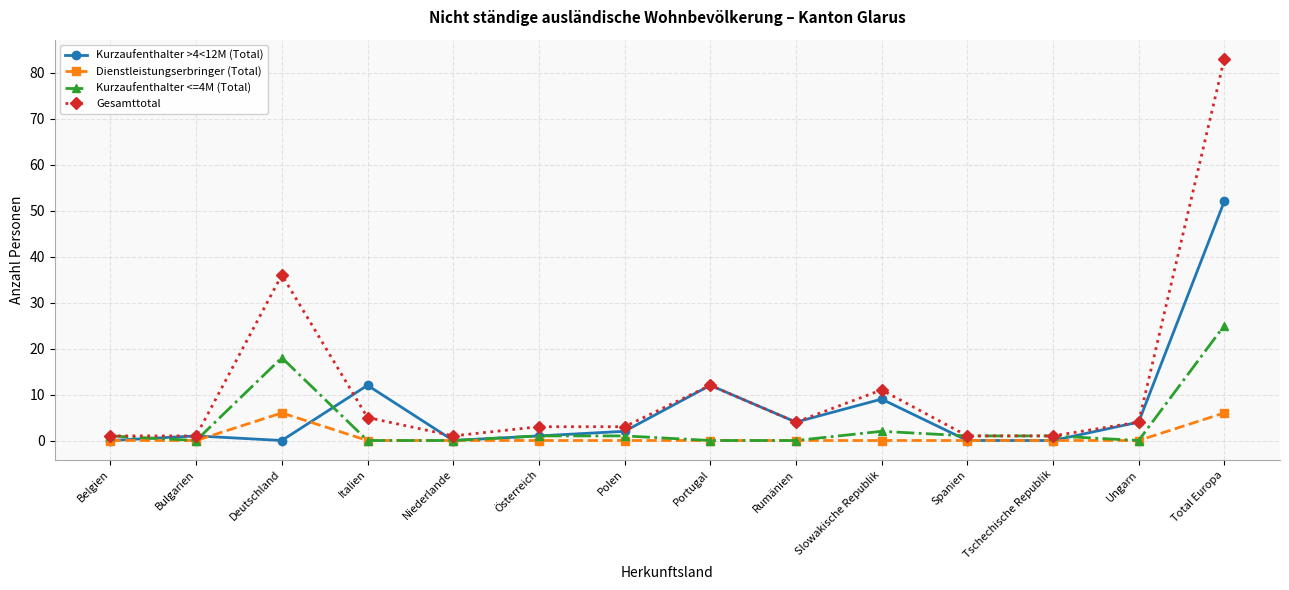

True or false: Kurzaufenthalter >4<12M (Total) has a value of -22 at Deutschland.

False